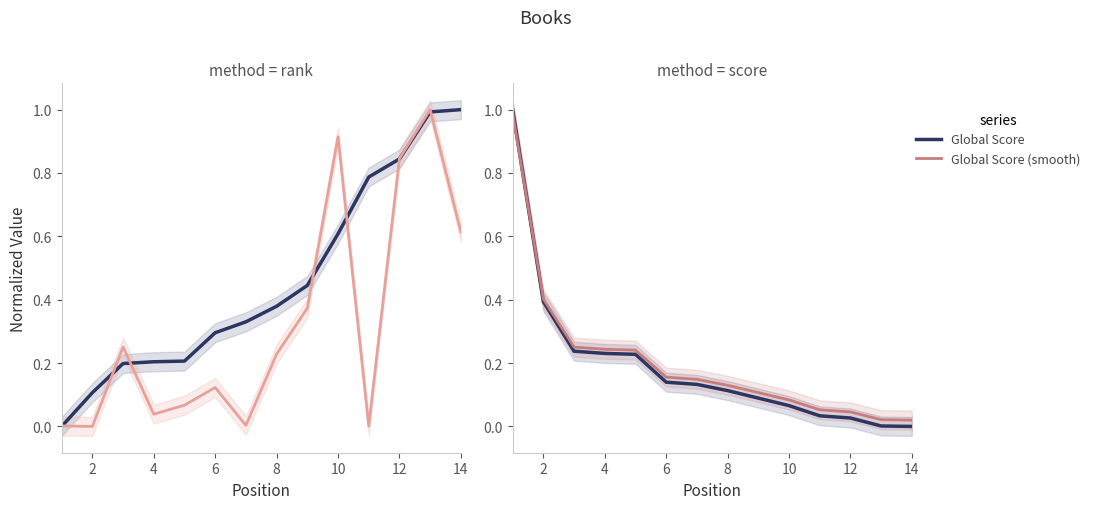

Is it true that Global Score equals 0.2 at 2?

False